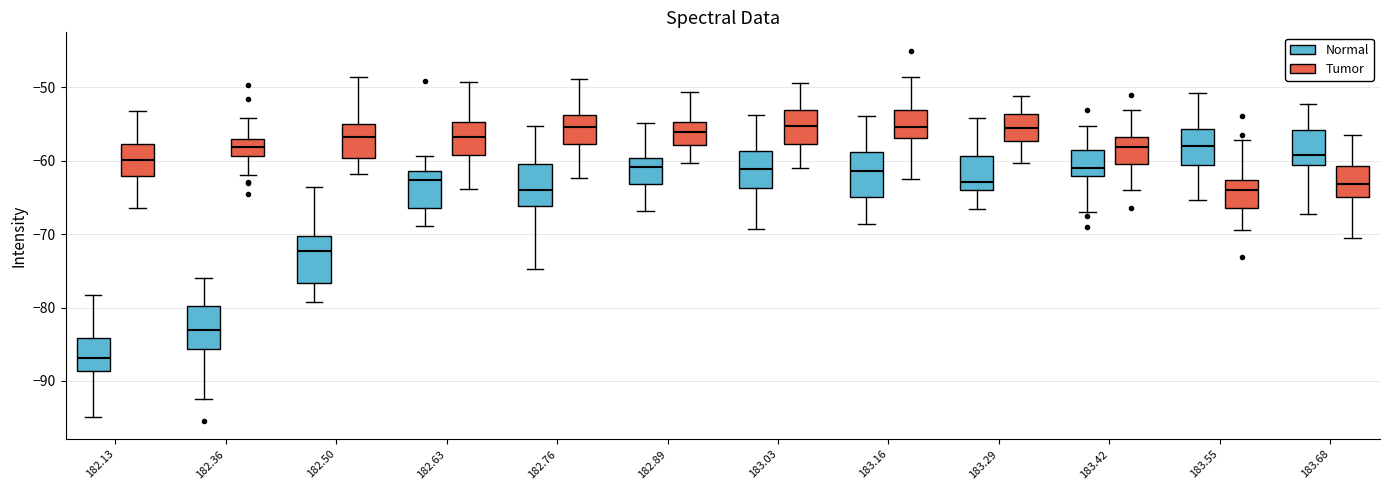

Reading left to right, read every box against the y-axis: the position of its median line, the range the box covers, and the ends of its whiskers. The values are not printed on the chart, so give them approximately, as read against the axis.

182.13 (Normal): median -87, box -89 to -84, whiskers -95 to -78
182.13 (Tumor): median -60, box -62 to -58, whiskers -66 to -53
182.36 (Normal): median -83, box -86 to -80, whiskers -92 to -76
182.36 (Tumor): median -58, box -59 to -57, whiskers -62 to -54
182.50 (Normal): median -72, box -77 to -70, whiskers -79 to -64
182.50 (Tumor): median -57, box -60 to -55, whiskers -62 to -49
182.63 (Normal): median -63, box -66 to -61, whiskers -69 to -59
182.63 (Tumor): median -57, box -59 to -55, whiskers -64 to -49
182.76 (Normal): median -64, box -66 to -60, whiskers -75 to -55
182.76 (Tumor): median -55, box -58 to -54, whiskers -62 to -49
182.89 (Normal): median -61, box -63 to -60, whiskers -67 to -55
182.89 (Tumor): median -56, box -58 to -55, whiskers -60 to -51
183.03 (Normal): median -61, box -64 to -59, whiskers -69 to -54
183.03 (Tumor): median -55, box -58 to -53, whiskers -61 to -49
183.16 (Normal): median -61, box -65 to -59, whiskers -69 to -54
183.16 (Tumor): median -55, box -57 to -53, whiskers -63 to -49
183.29 (Normal): median -63, box -64 to -59, whiskers -67 to -54
183.29 (Tumor): median -55, box -57 to -54, whiskers -60 to -51
183.42 (Normal): median -61, box -62 to -59, whiskers -67 to -55
183.42 (Tumor): median -58, box -60 to -57, whiskers -64 to -53
183.55 (Normal): median -58, box -61 to -56, whiskers -65 to -51
183.55 (Tumor): median -64, box -66 to -63, whiskers -69 to -57
183.68 (Normal): median -59, box -61 to -56, whiskers -67 to -52
183.68 (Tumor): median -63, box -65 to -61, whiskers -71 to -57